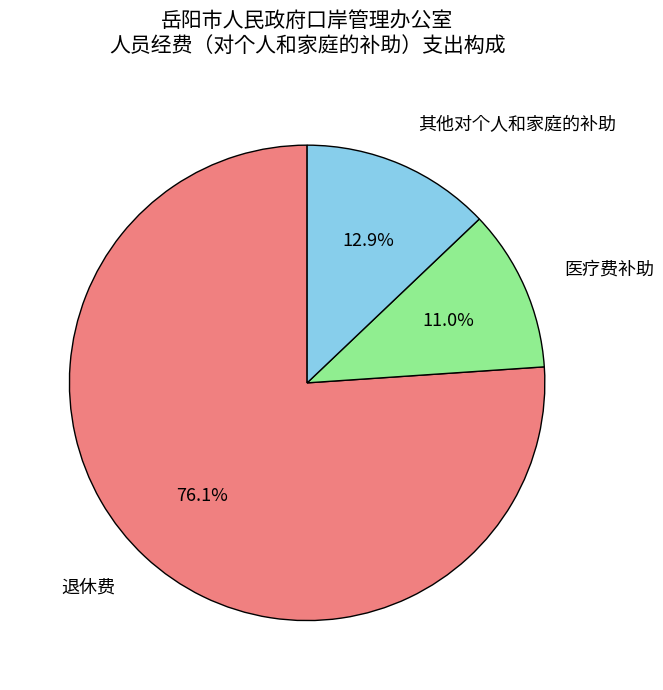

What is the ratio of the value at 医疗费补助 to the value at 退休费?

0.1